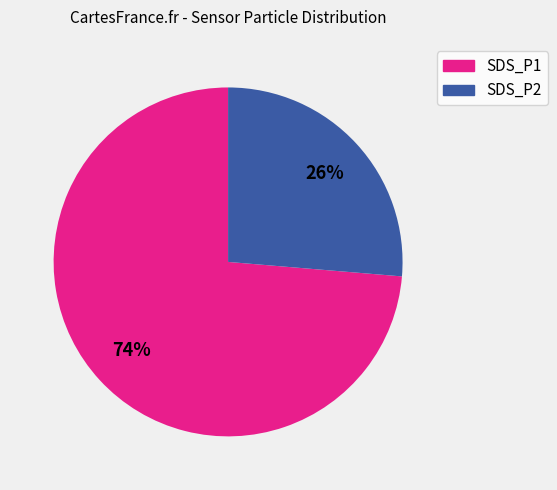

The SDS_P1 slice represents 14% of the pie. True or false?

False